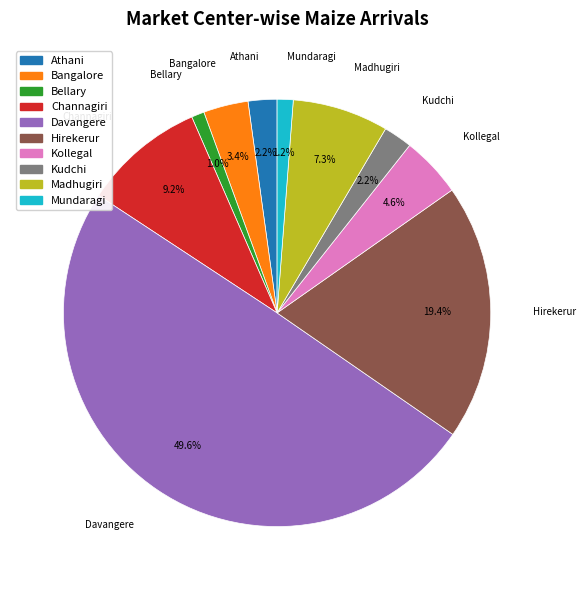

What percentage is the Bellary slice, to the nearest percent?

1%